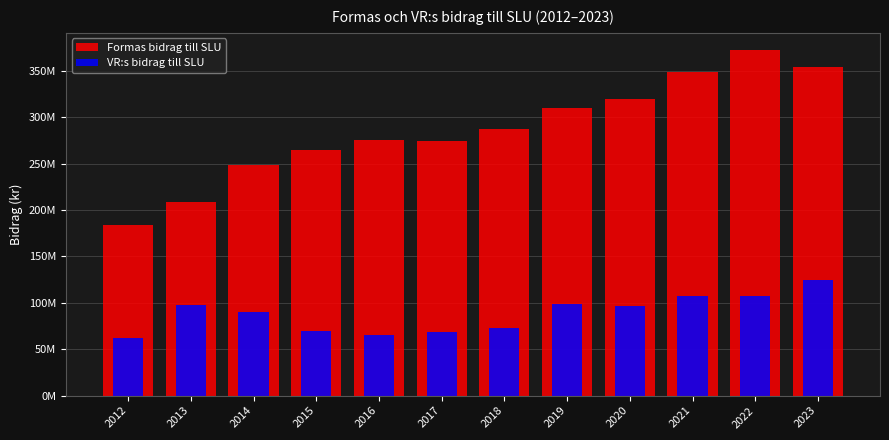

What is the difference between the maximum and minimum values in the VR:s bidrag till SLU series?

62445751.7